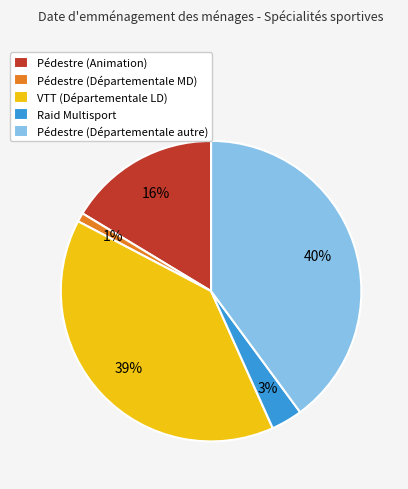

Which has a higher value, Pédestre (Animation) or Pédestre (Départementale MD)?

Pédestre (Animation)